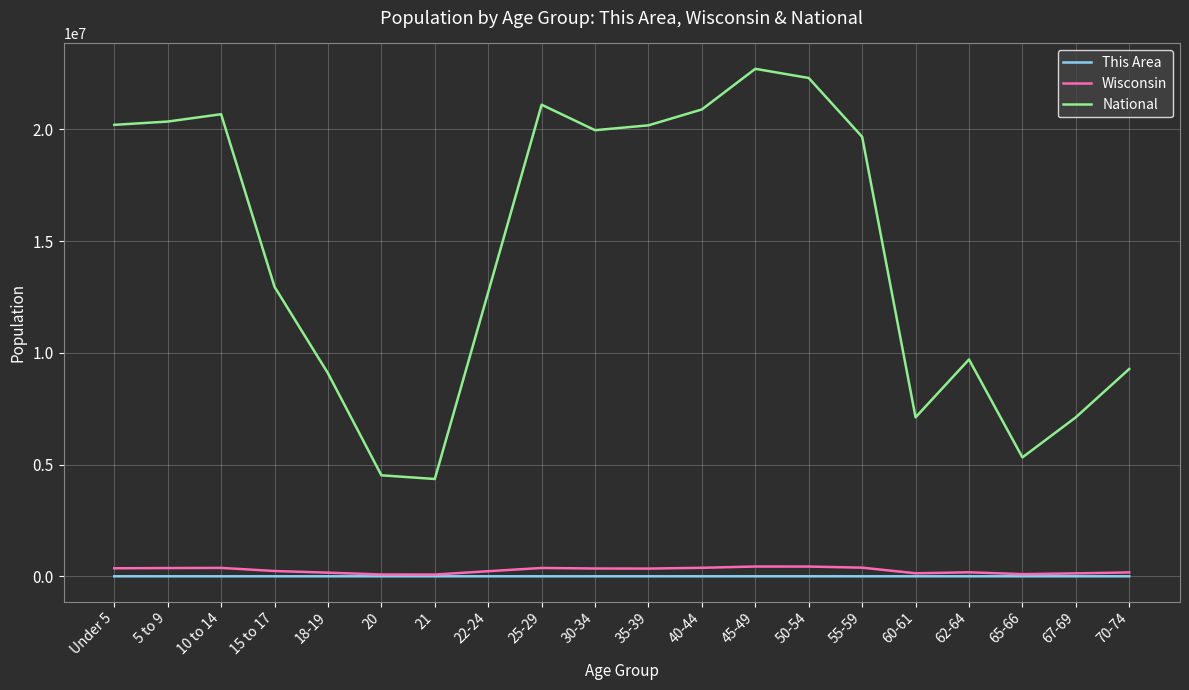

What are all the series names shown in the legend?

This Area, Wisconsin, National